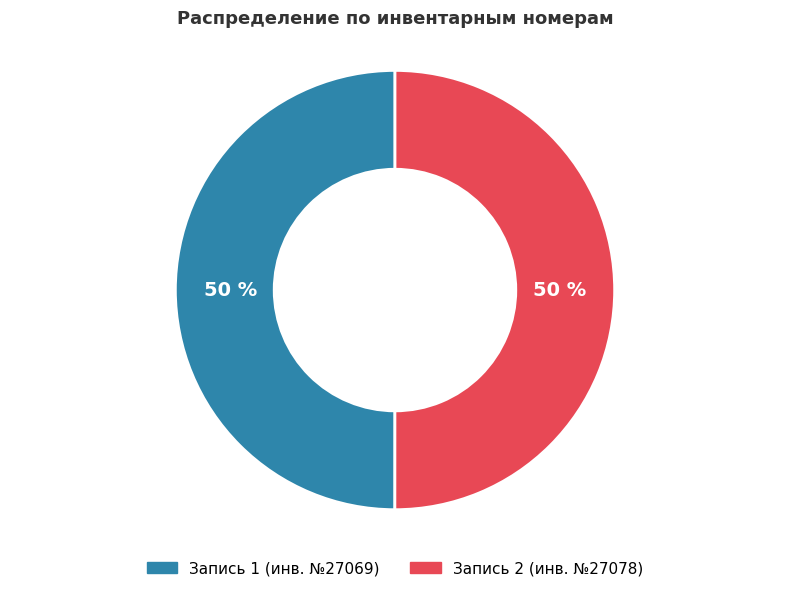

To the nearest percent, what is the average slice percentage?

50%